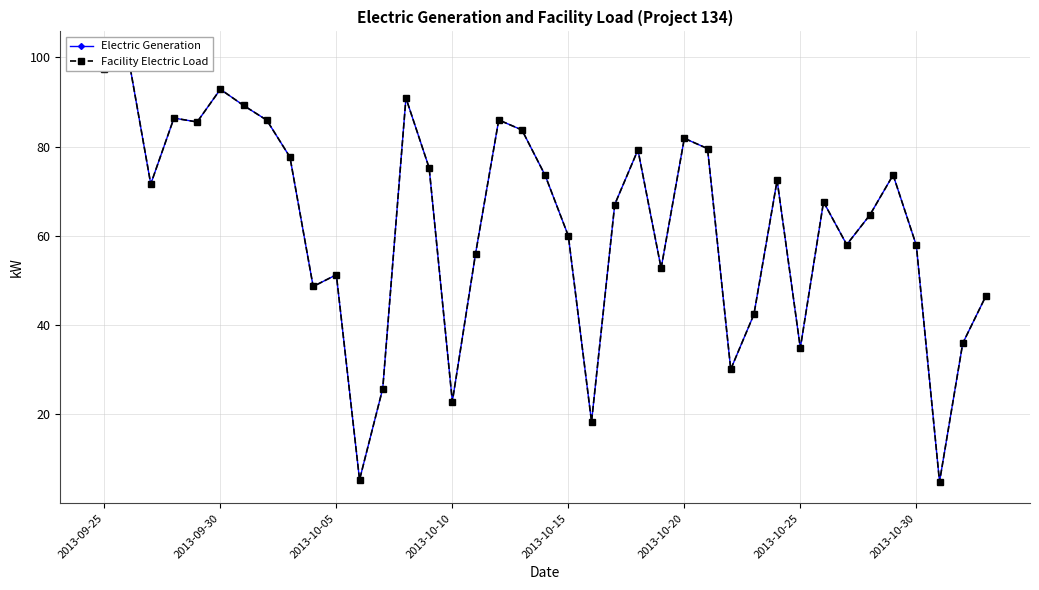

Which series has the widest spread of values?

Electric Generation